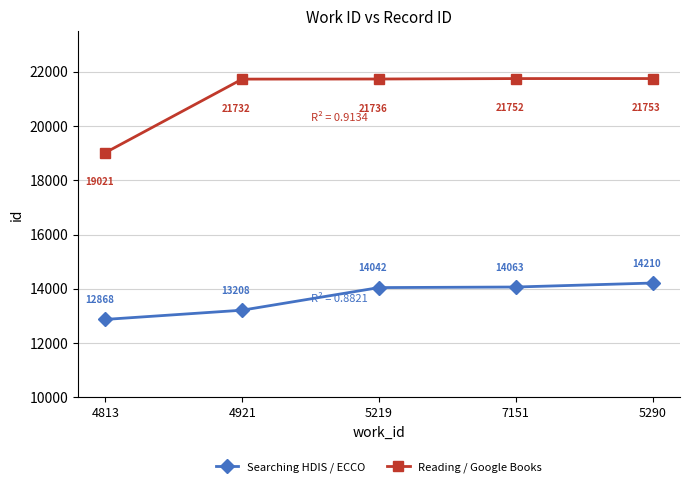

What is the difference between the Reading / Google Books values at 5290 and 4813?

2732